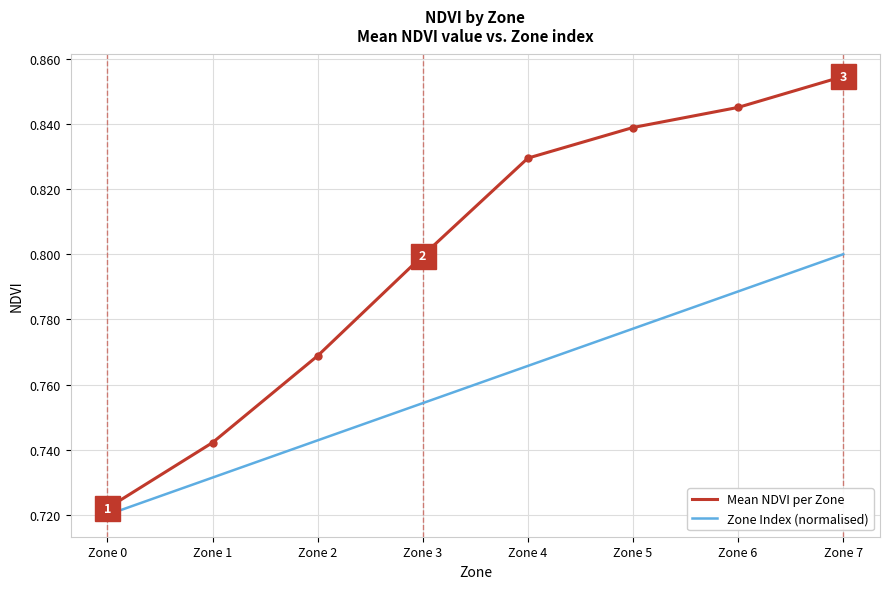

Which series has the largest total across all categories?

Mean NDVI per Zone